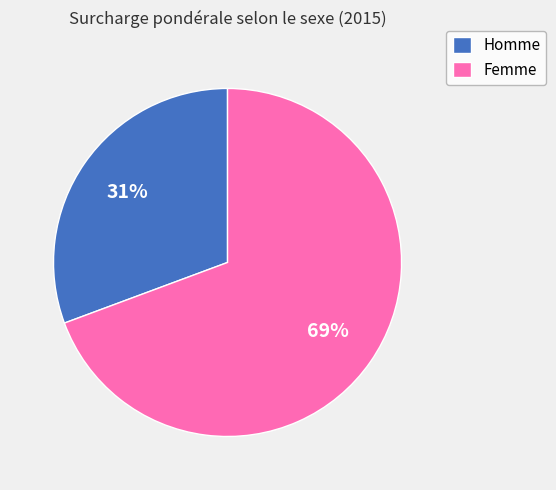

To the nearest percent, what is the average slice percentage?

50%